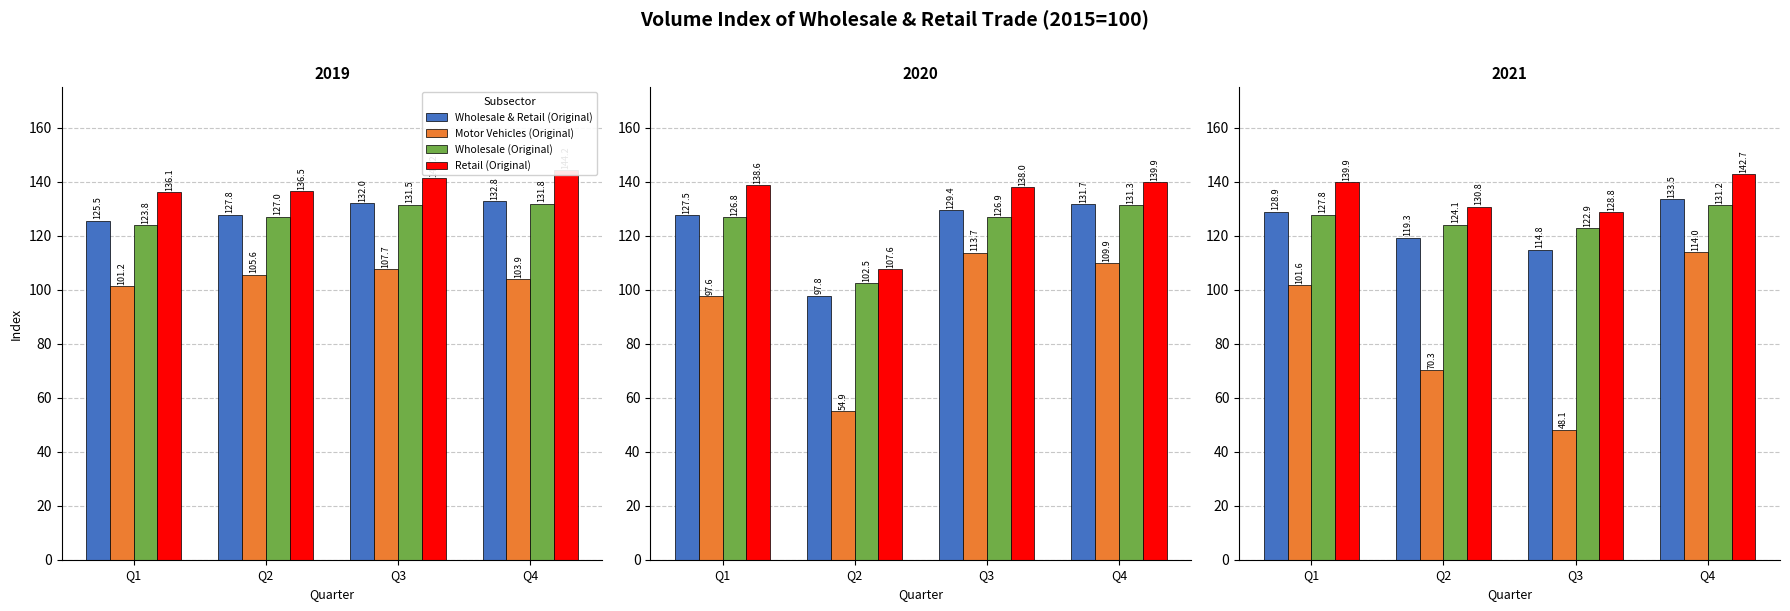

The Retail (Original) series shows 219.4 at Q3. True or false?

False